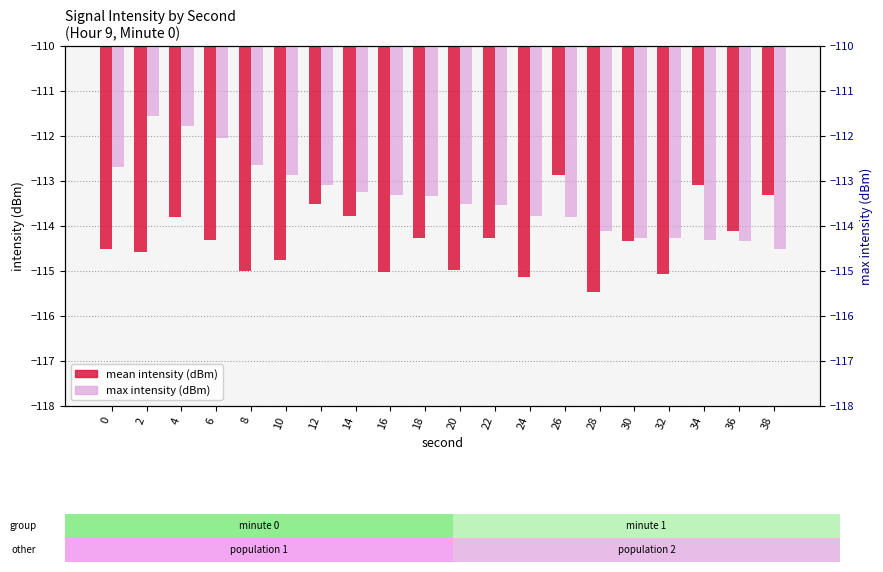

At which category does the chart reach its peak across all series?

2